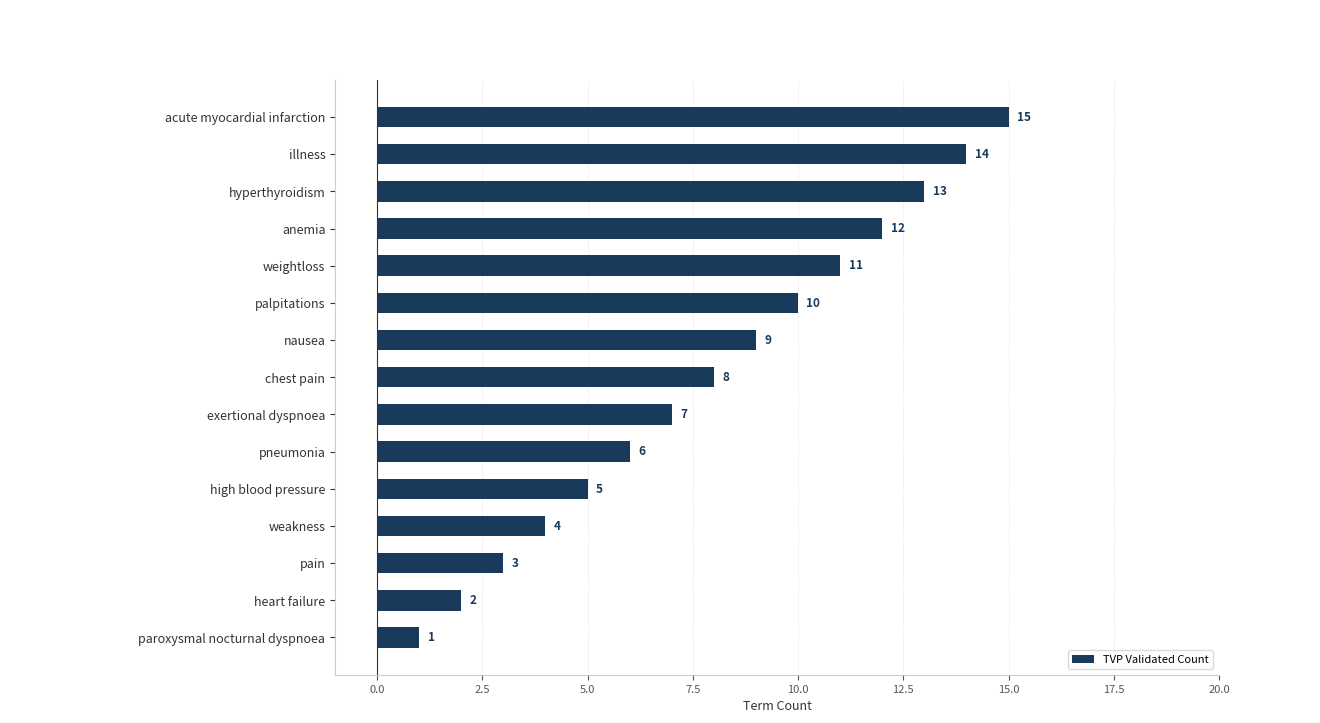

What is the difference between the maximum and second lowest values?

13